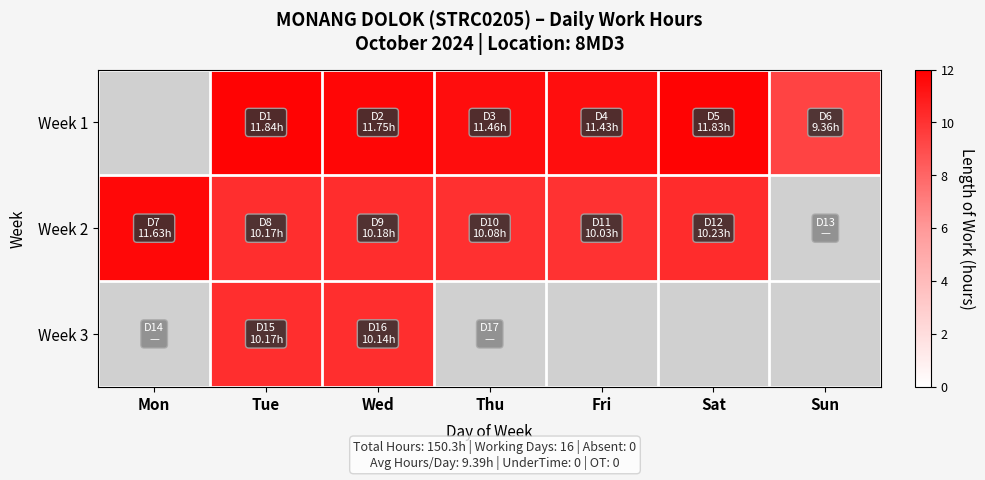

How many values in the Week 2 series exceed 10?

6